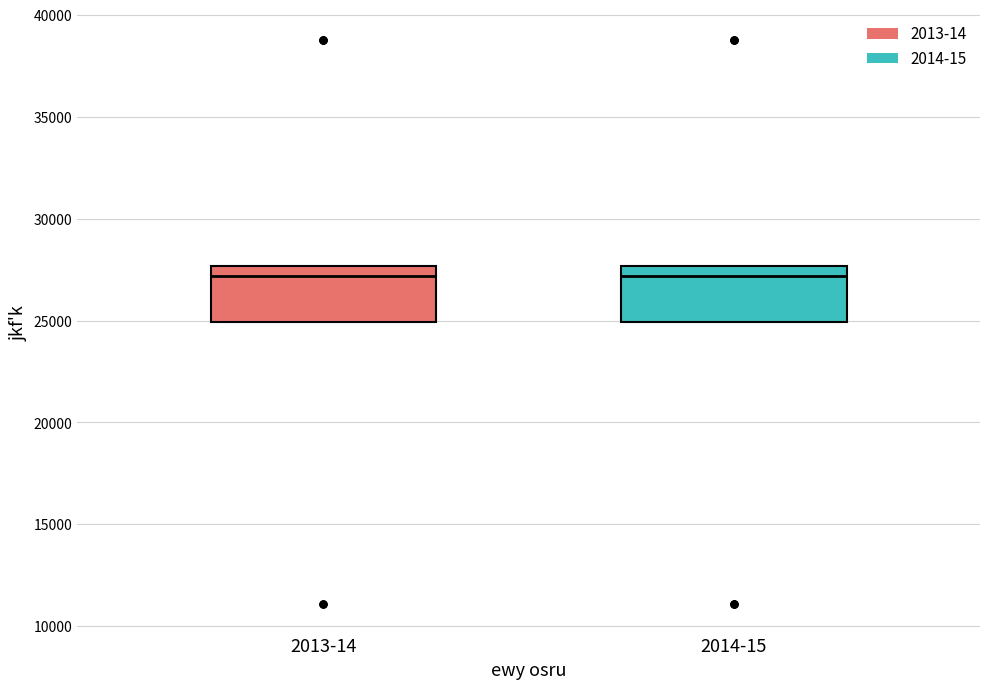

Where is the upper edge of the box for 2014-15 on the y-axis? The values are not printed on the chart, so give them approximately, as read against the axis.

27500